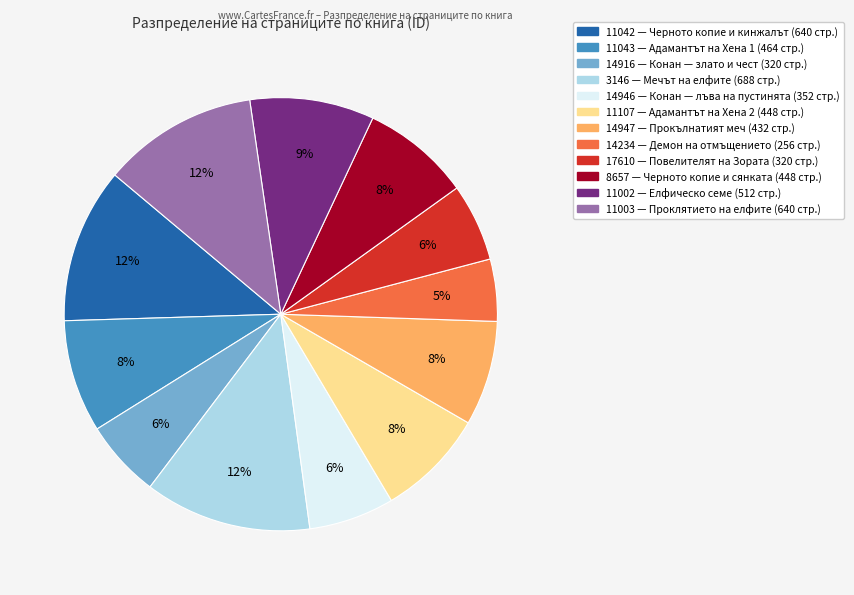

Approximately how many times larger is the value at 14234 compared to 17610?

0.8